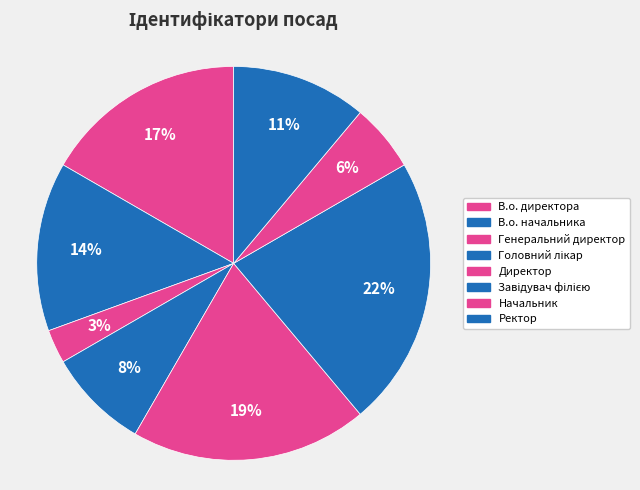

Count the number of slices in the pie.

8